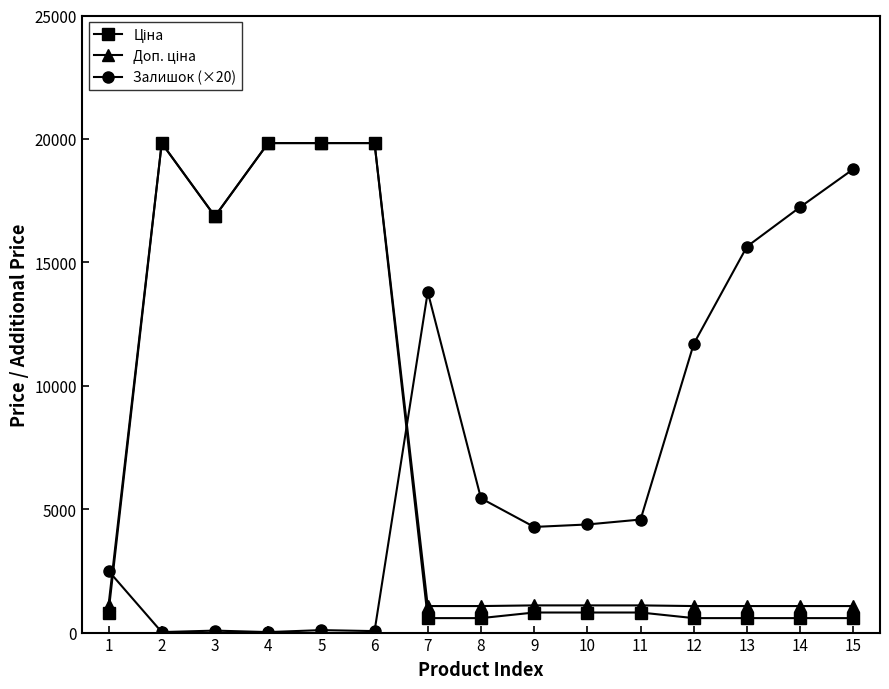

True or false: Залишок (×20) has more than 1 points higher than both neighbors.

True